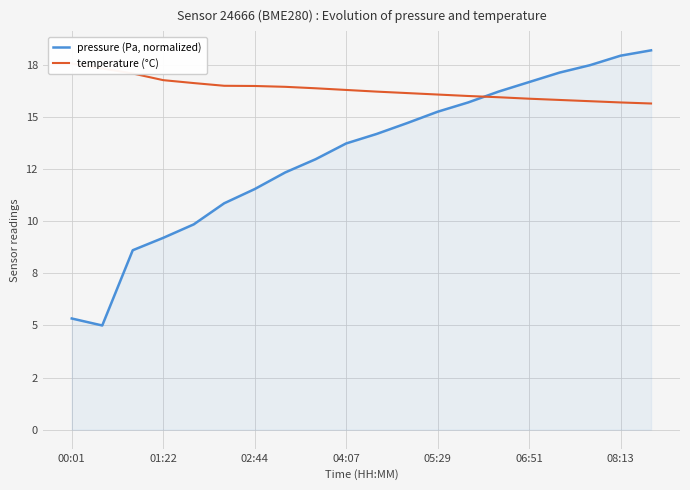

Between 04:07 and 05:29, which series saw the biggest shift?

pressure (Pa, normalized)